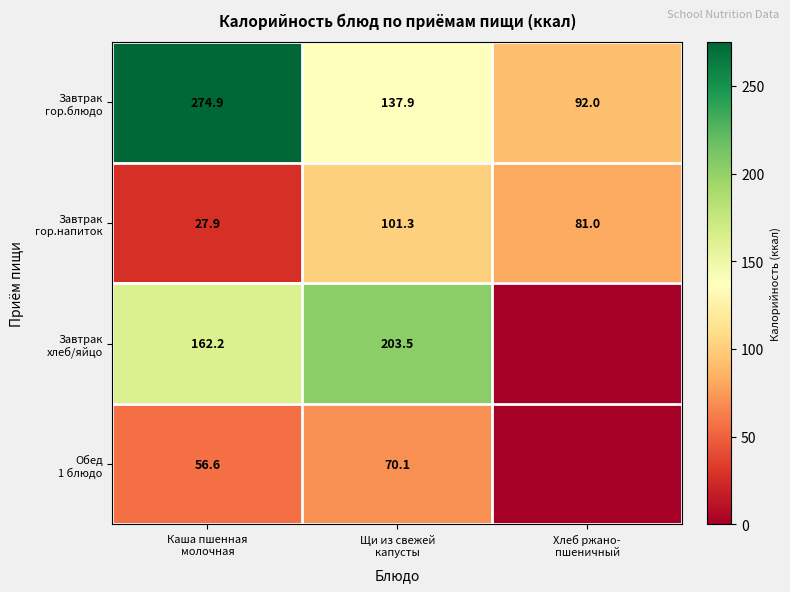

Rank the series by their average value, from highest to lowest.

Завтрак гор.блюдо, Завтрак хлеб/яйцо, Завтрак гор.напиток, Обед 1 блюдо